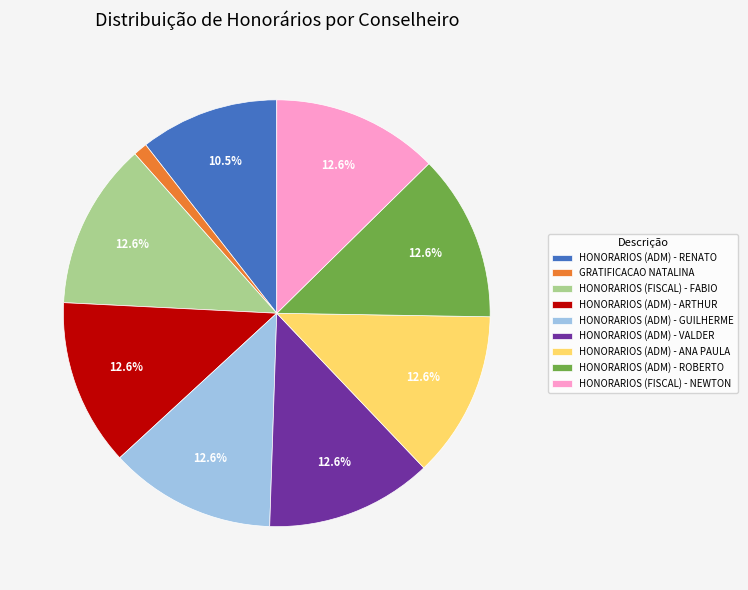

Which category has the smallest portion of the pie?

GRATIFICACAO NATALINA